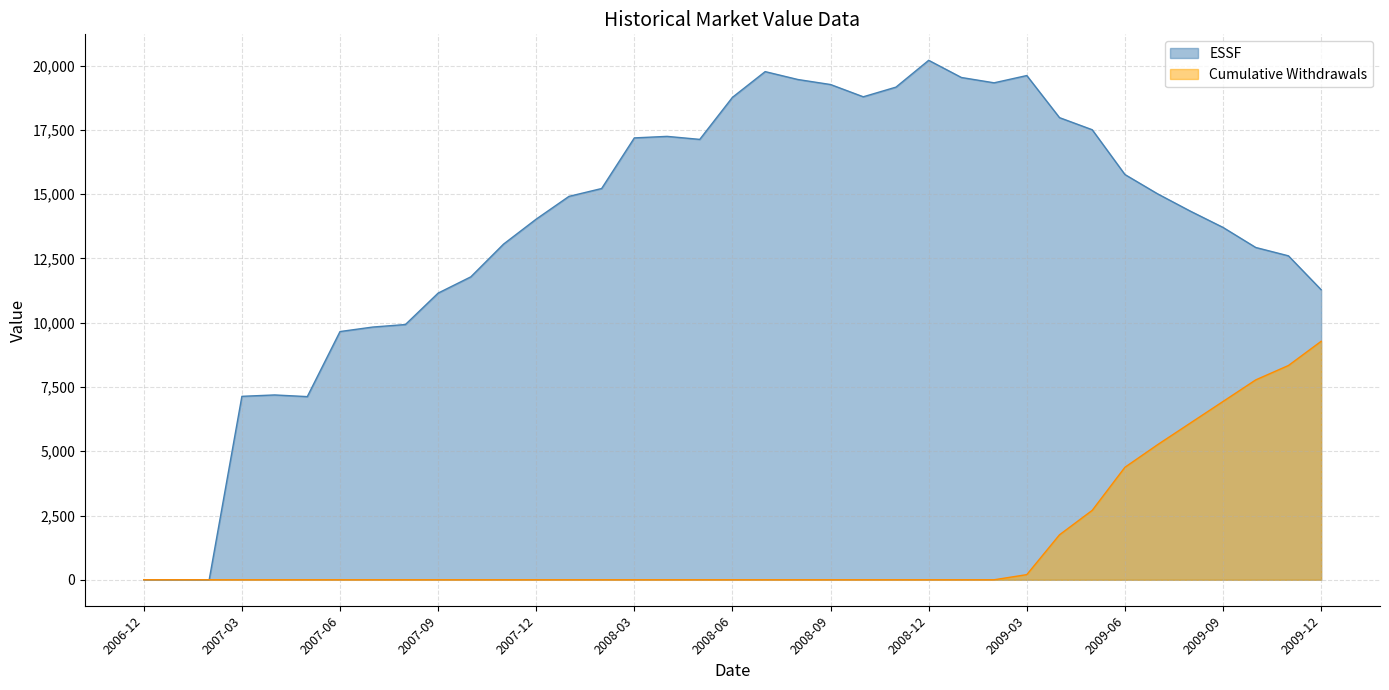

List the series in order of their overall mean, lowest first.

Cumulative Withdrawals, ESSF